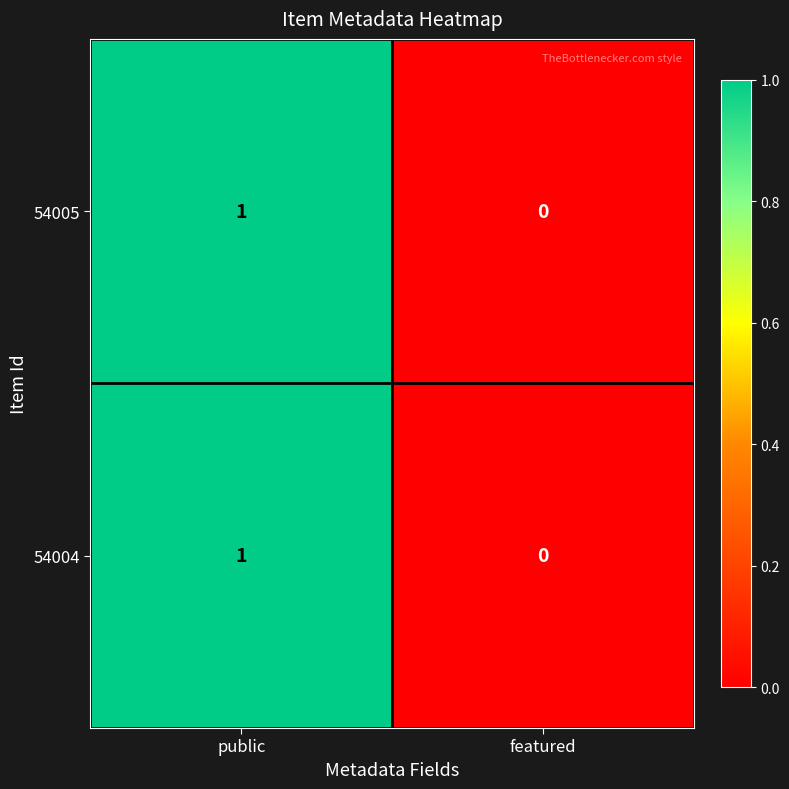

List the labels in order of 54005 value, largest first.

public, featured